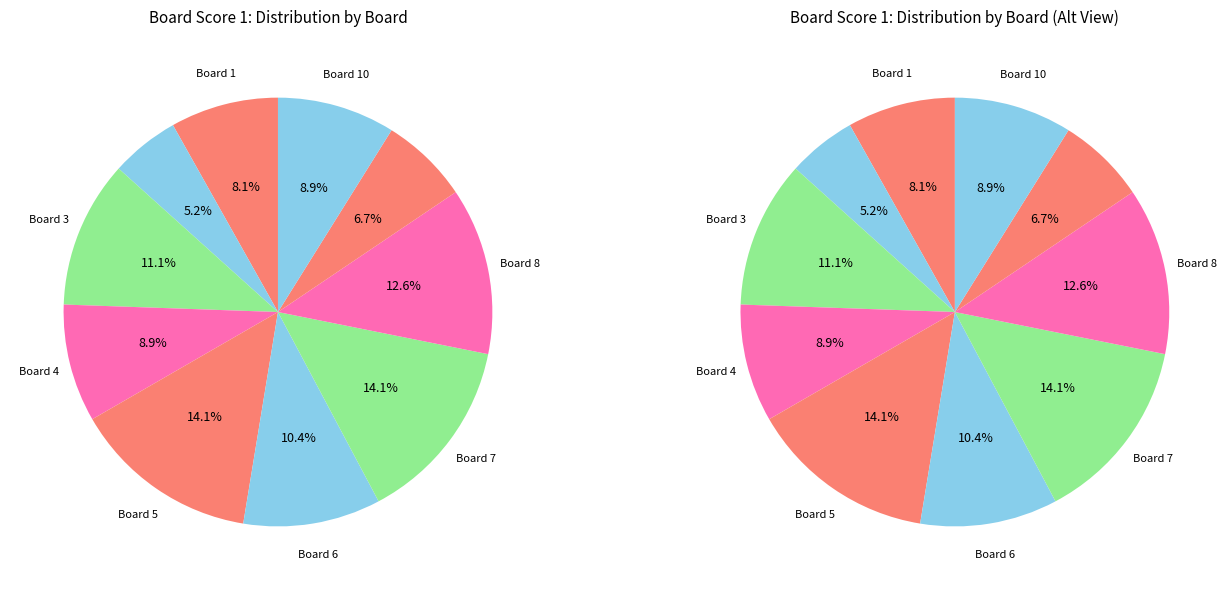

To the nearest percent, what is the average slice percentage?

10%